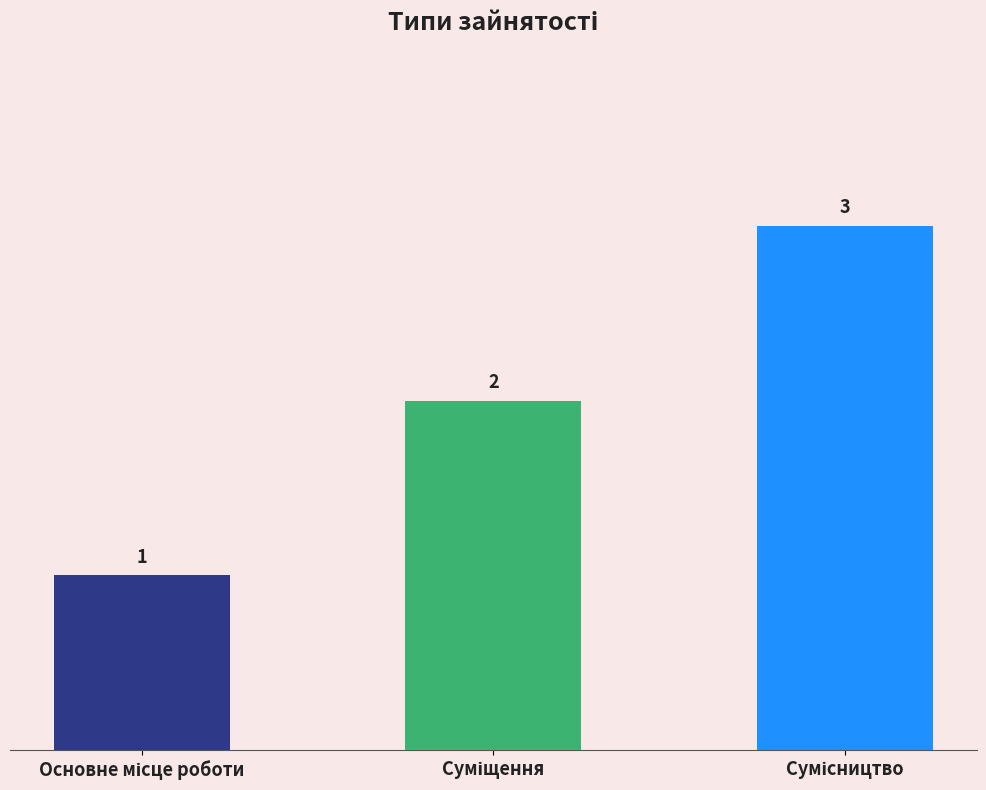

Count the values in the range 1 to 3.

3